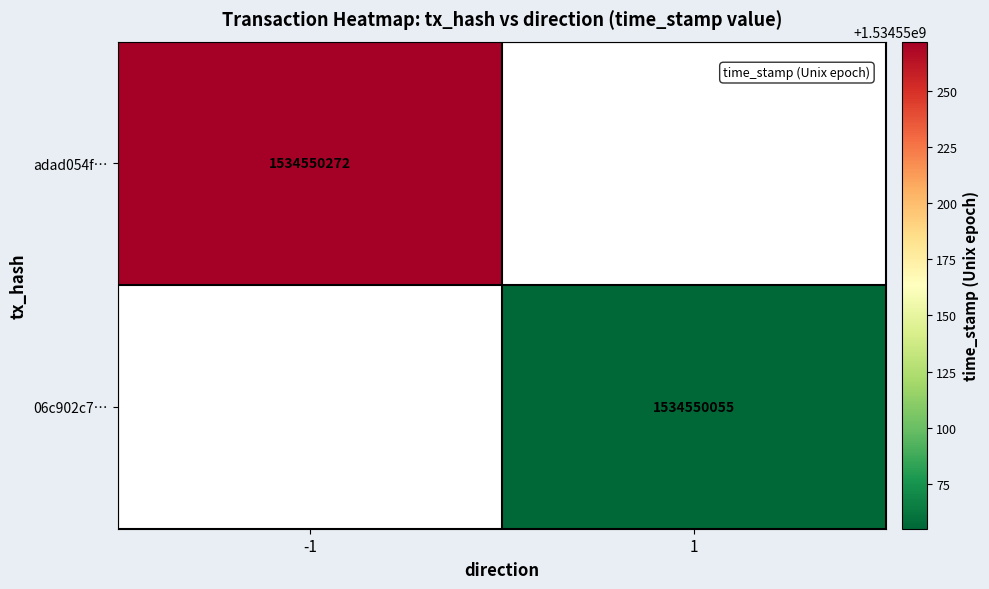

Which series has the largest total across all categories?

adad054fadb81ad9cdf14de6f9b1357d086025d